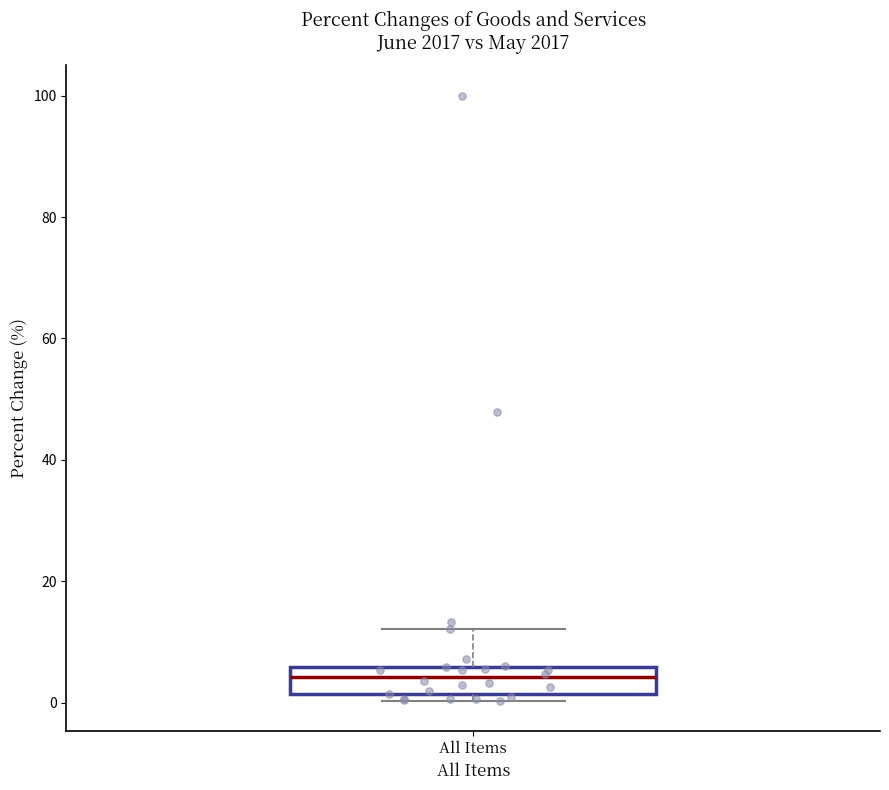

Transcribe this box plot: give where the median line is, the range the box spans, and where the two whiskers end, as read against the y-axis. The values are not printed on the chart, so give them approximately, as read against the axis.

median 4, box 2 to 6, whiskers 0 to 12